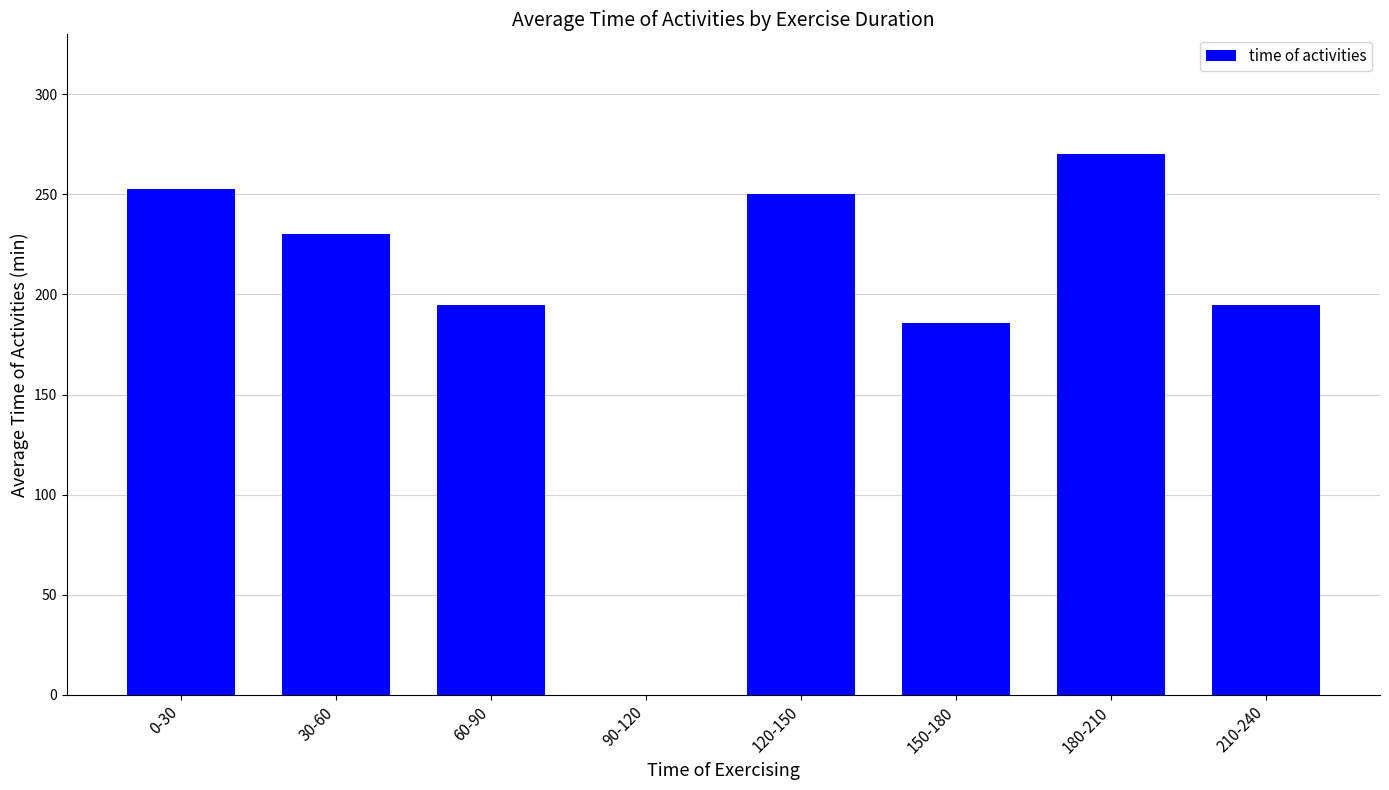

The value at 90-120 is 0.0. True or false?

True